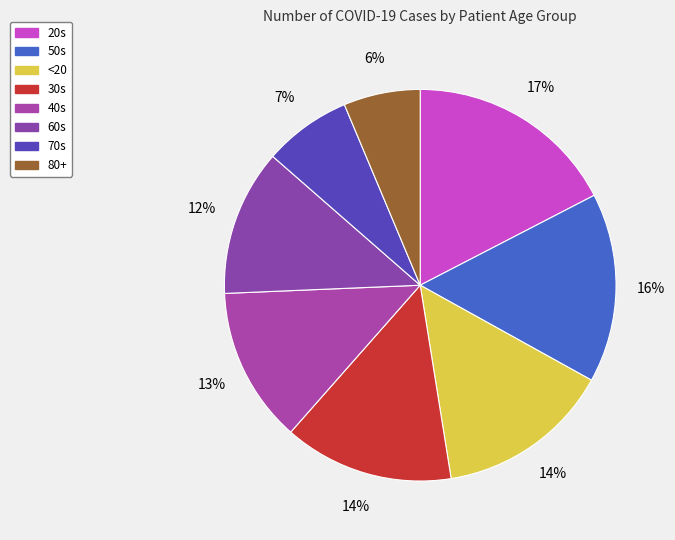

The 50s slice represents 25% of the pie. True or false?

False